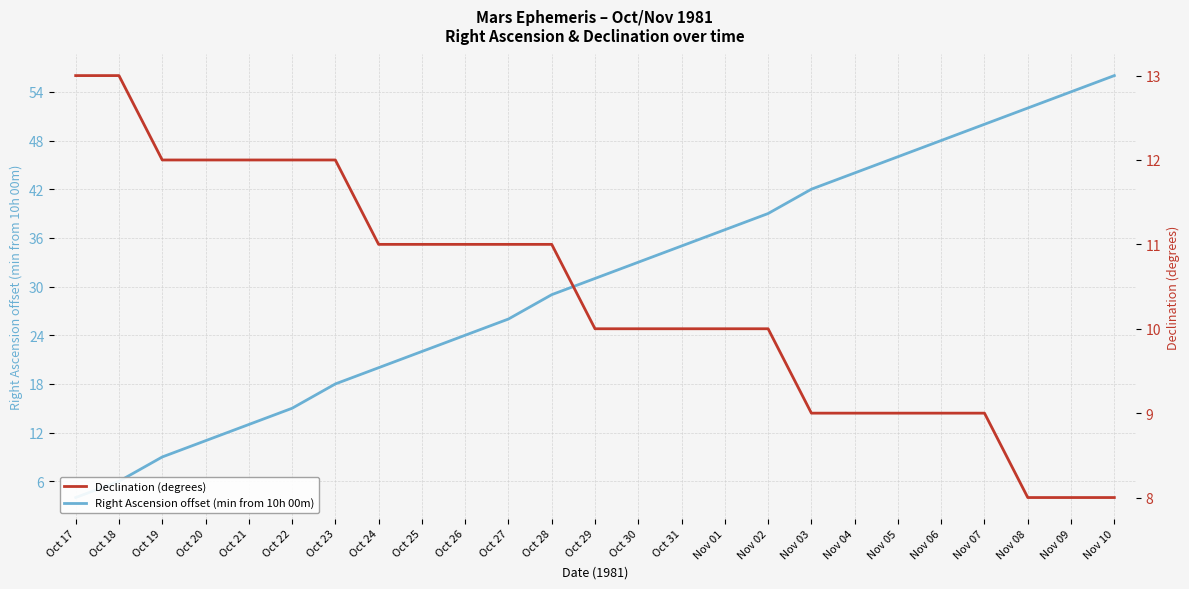

Where is Right Ascension offset (min from 10h 00m) nearest to the value 30?

Oct 28